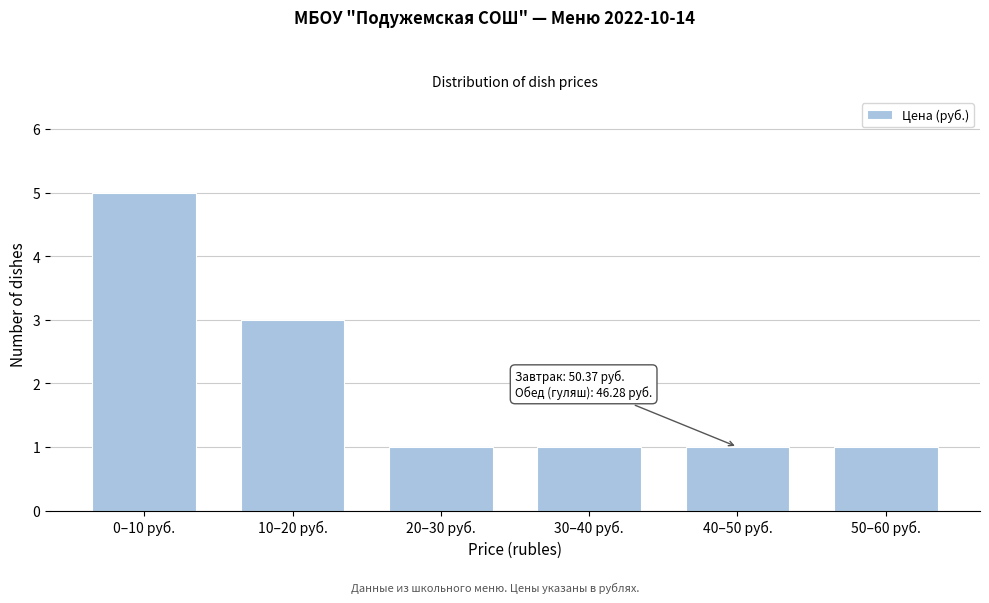

Reading right to left, extract all data points from this chart.

50–60 руб.=1	40–50 руб.=1	30–40 руб.=1	20–30 руб.=1	10–20 руб.=3	0–10 руб.=5